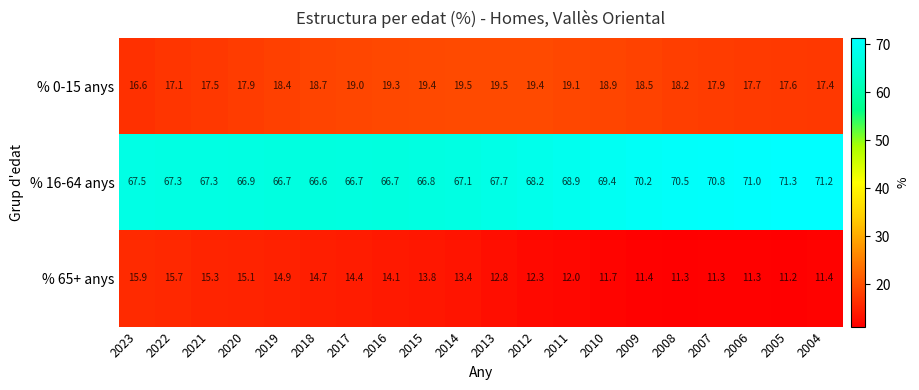

Which series has the largest total across all categories?

% 16-64 anys